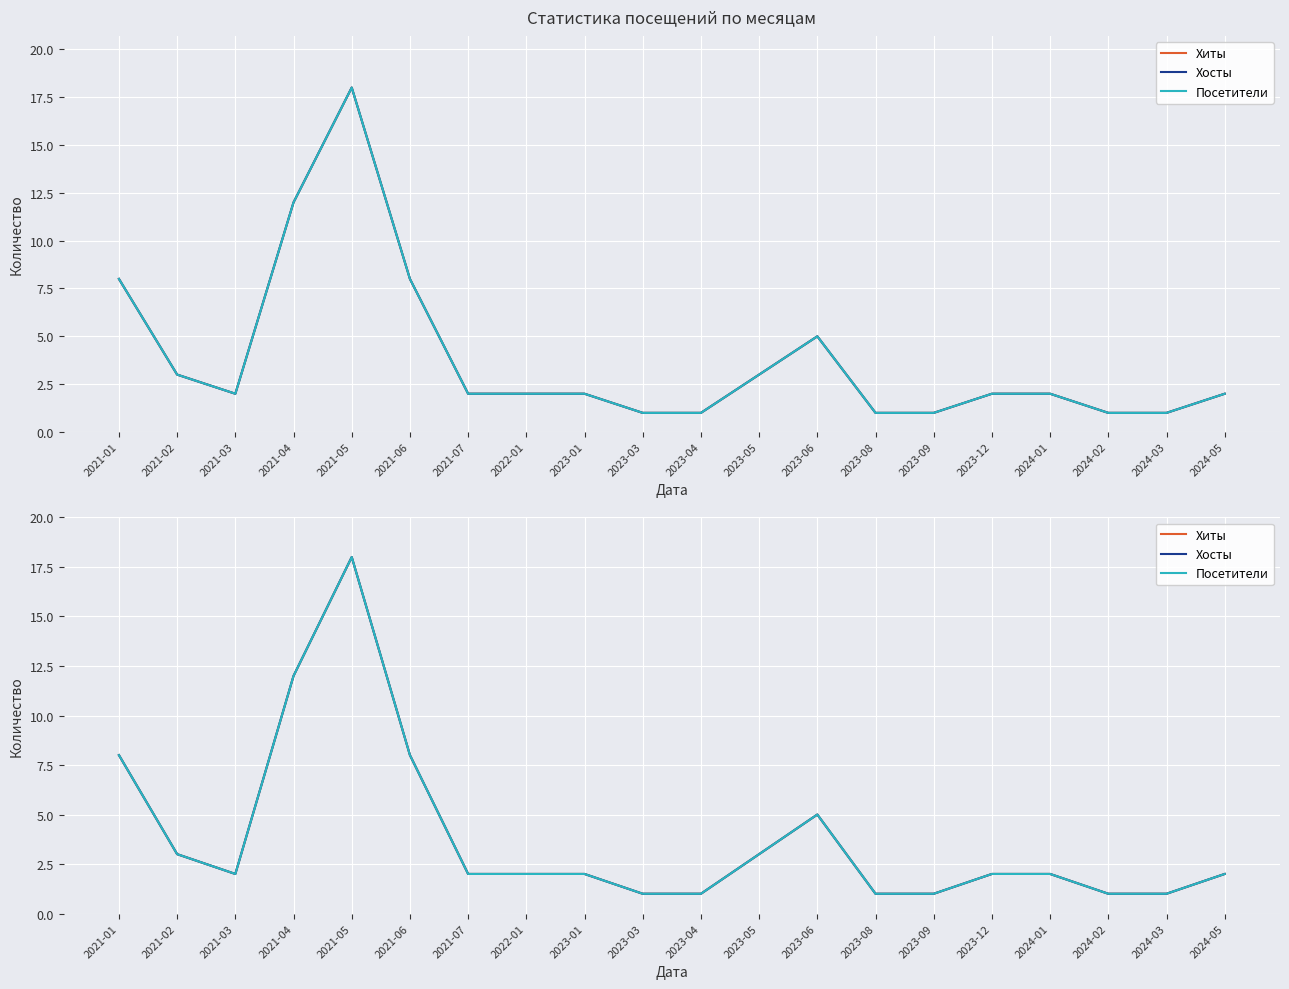

What is the value of the Посетители point at the 10th from the left?

1